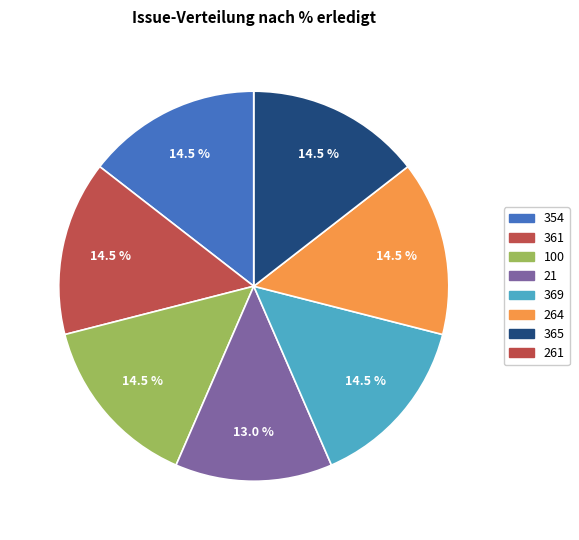

Does any single category account for the majority?

No